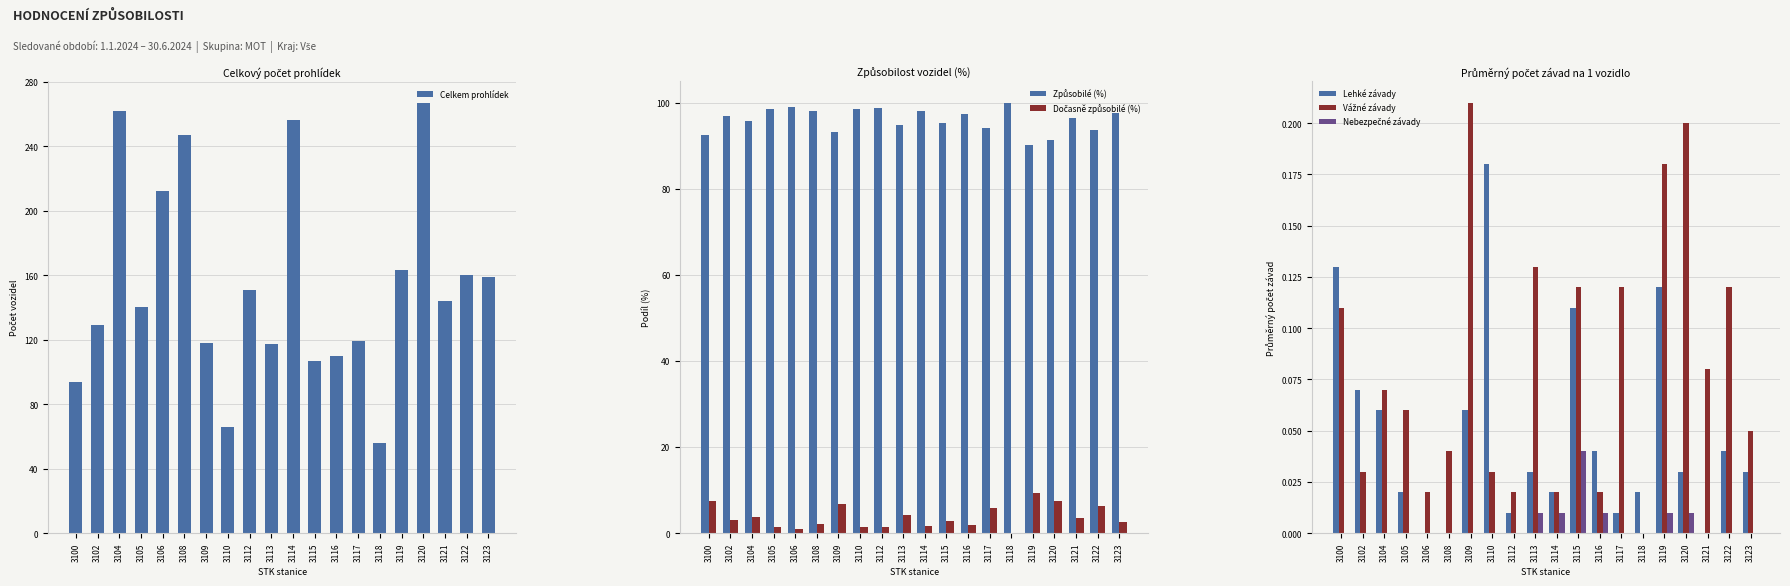

Which label corresponds to the smallest value in the chart?

3118